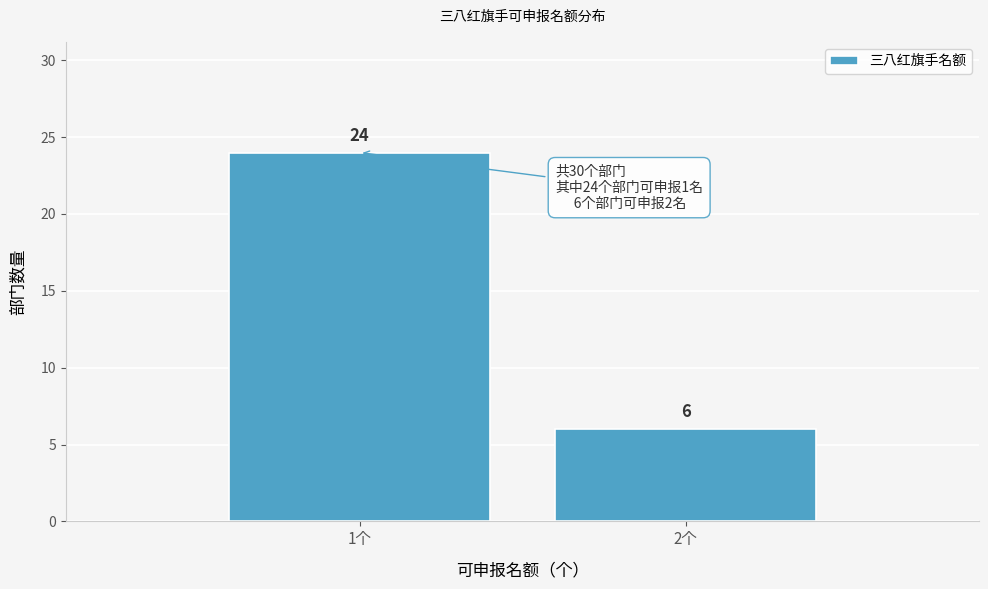

Reading left to right, what are all the values shown in this chart?

1个=24	2个=6